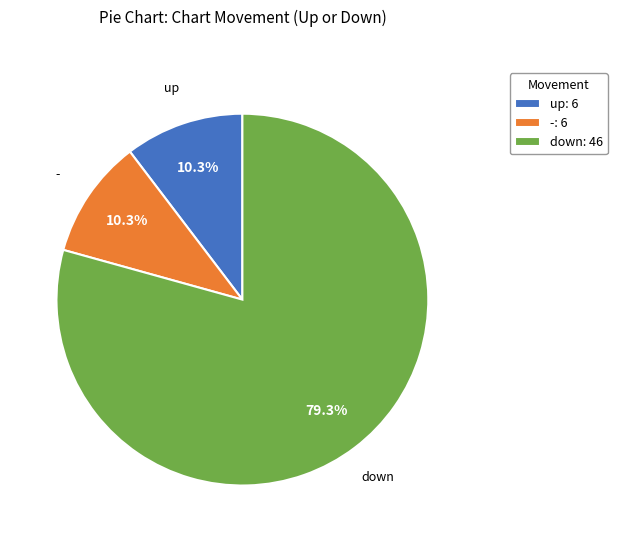

What portion of the pie excludes up: 6?

89.7%